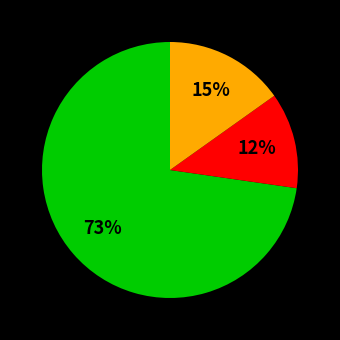

Is there a majority slice in this chart?

Yes